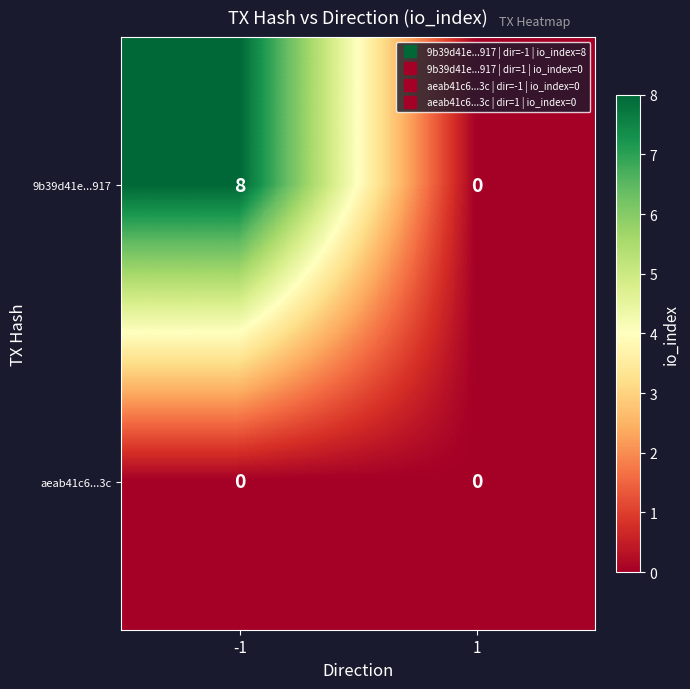

Rank the series by their maximum value, from lowest to highest.

aeab41c6...3c, 9b39d41e...917